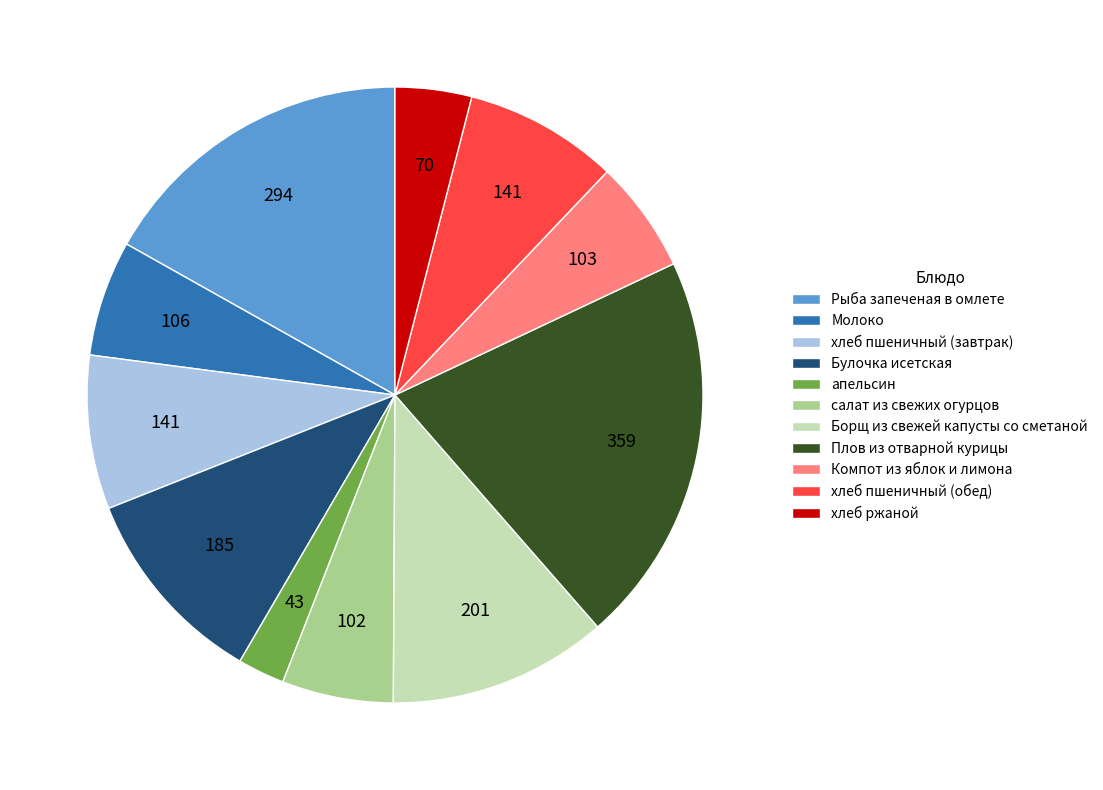

Does Булочка исетская represent more than half of the total?

No